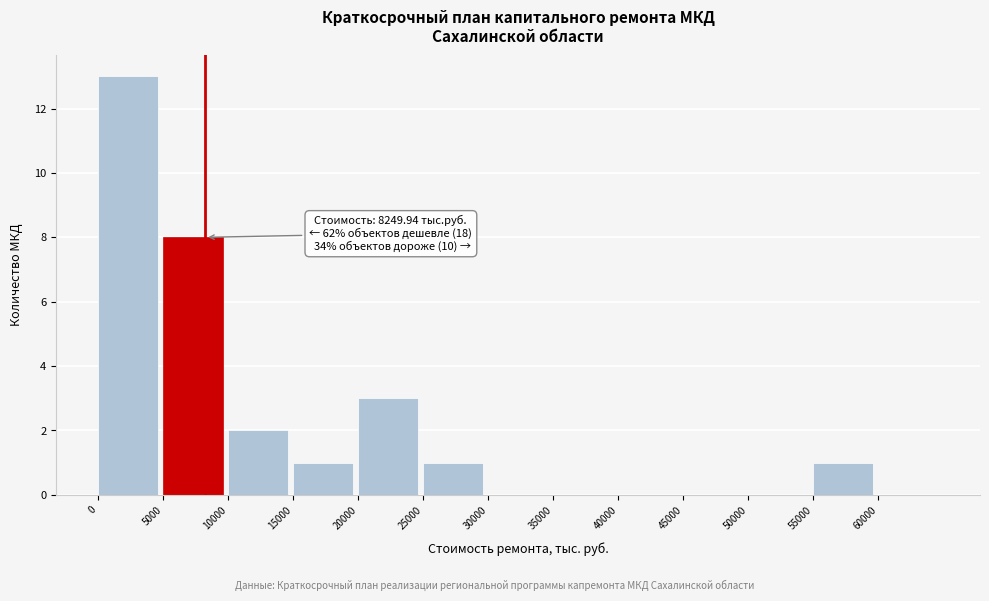

Which range on the x-axis has the tallest bar?

0 to 5000